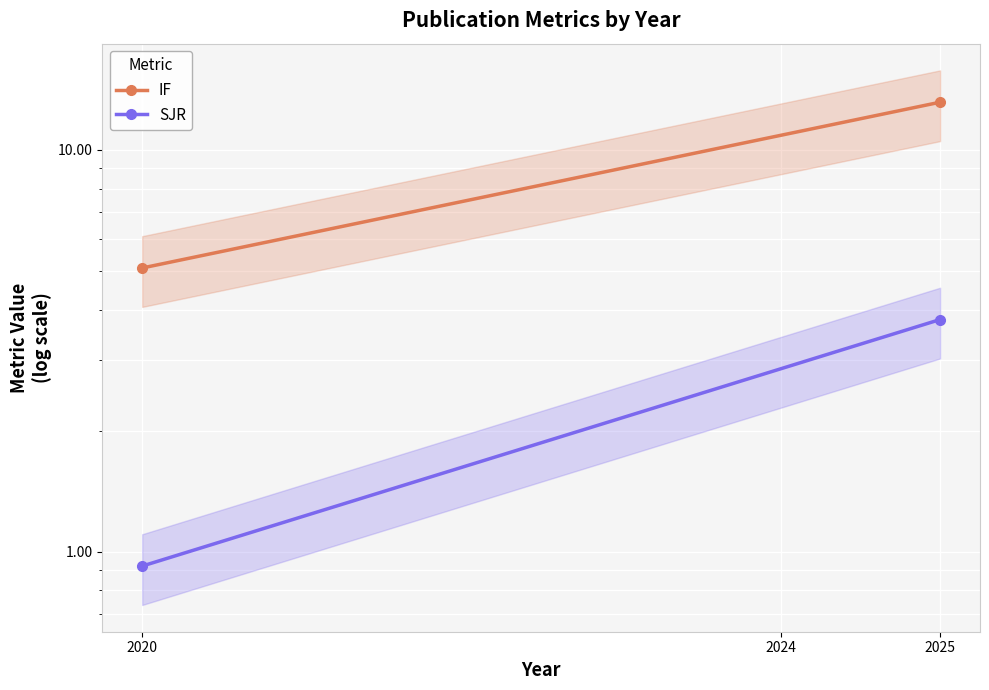

At which label does SJR reach its minimum?

2020